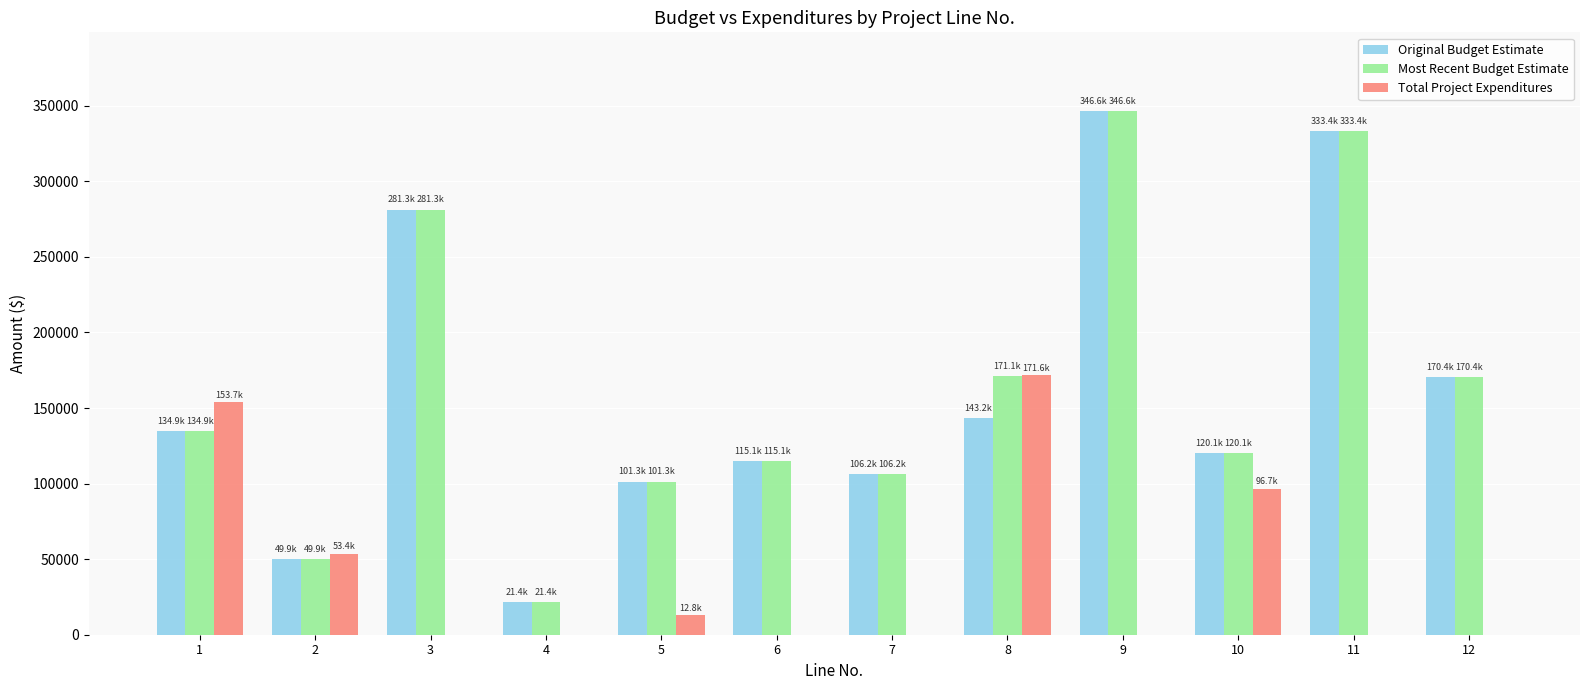

The value of Original Budget Estimate at 11 is 107837. True or false?

False